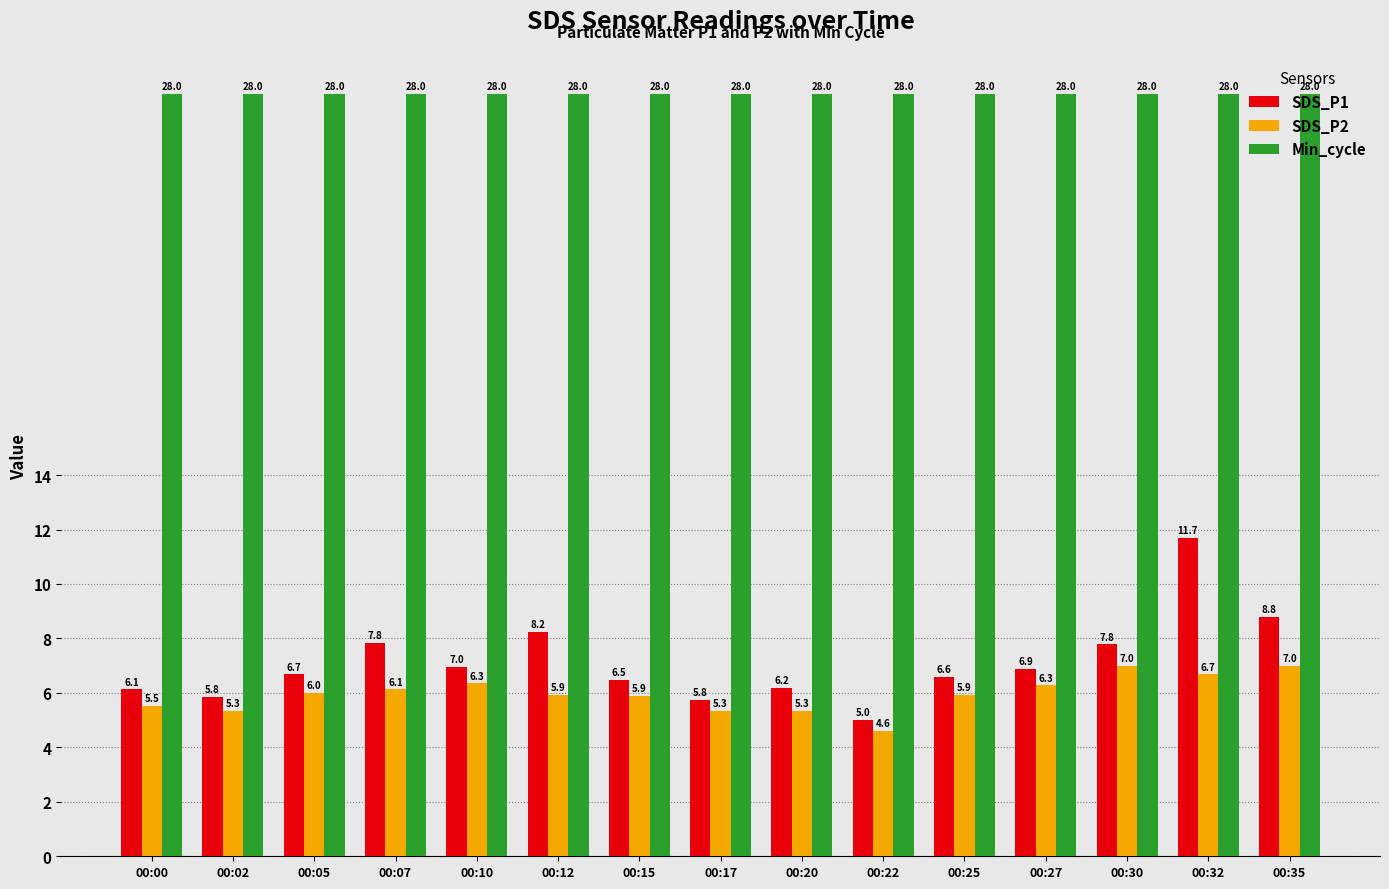

The SDS_P1 series shows 2.2 at 00:07. True or false?

False